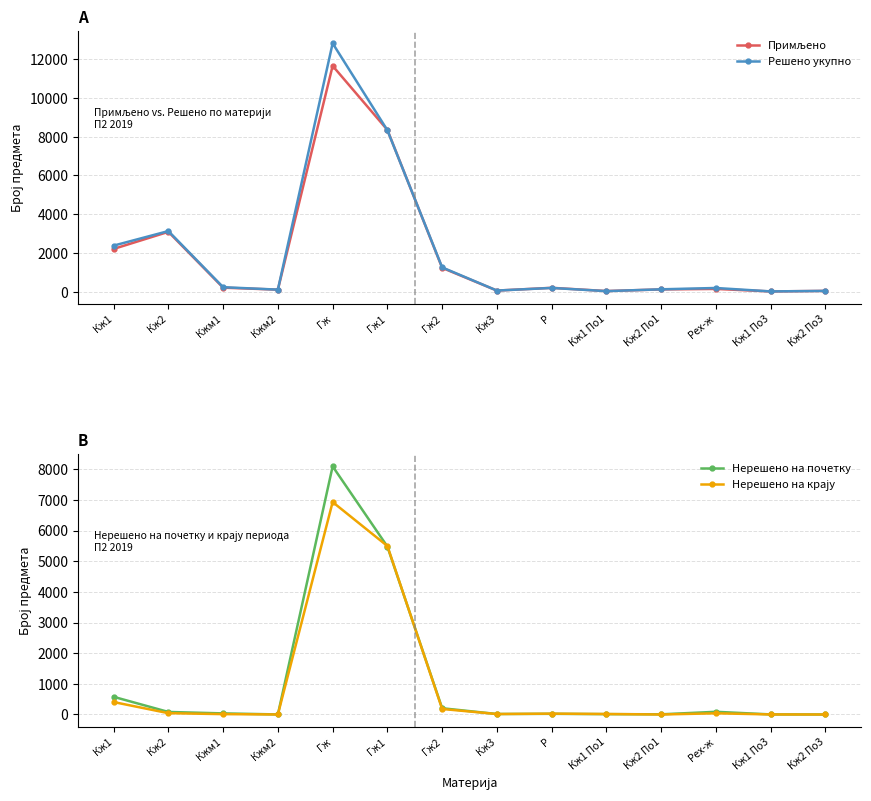

Reading right to left, list all the values displayed in this chart.

Примљено: 36	8	137	112	28	195	52	1225	8344	11651	100	203	3084	2202
Решено укупно: 36	9	186	118	24	189	53	1249	8327	12815	101	227	3124	2373
Нерешено на почетку: 0	3	88	6	12	22	16	204	5478	8093	2	36	83	577
Нерешено на крају: 0	2	39	0	16	28	15	180	5495	6929	1	12	43	406